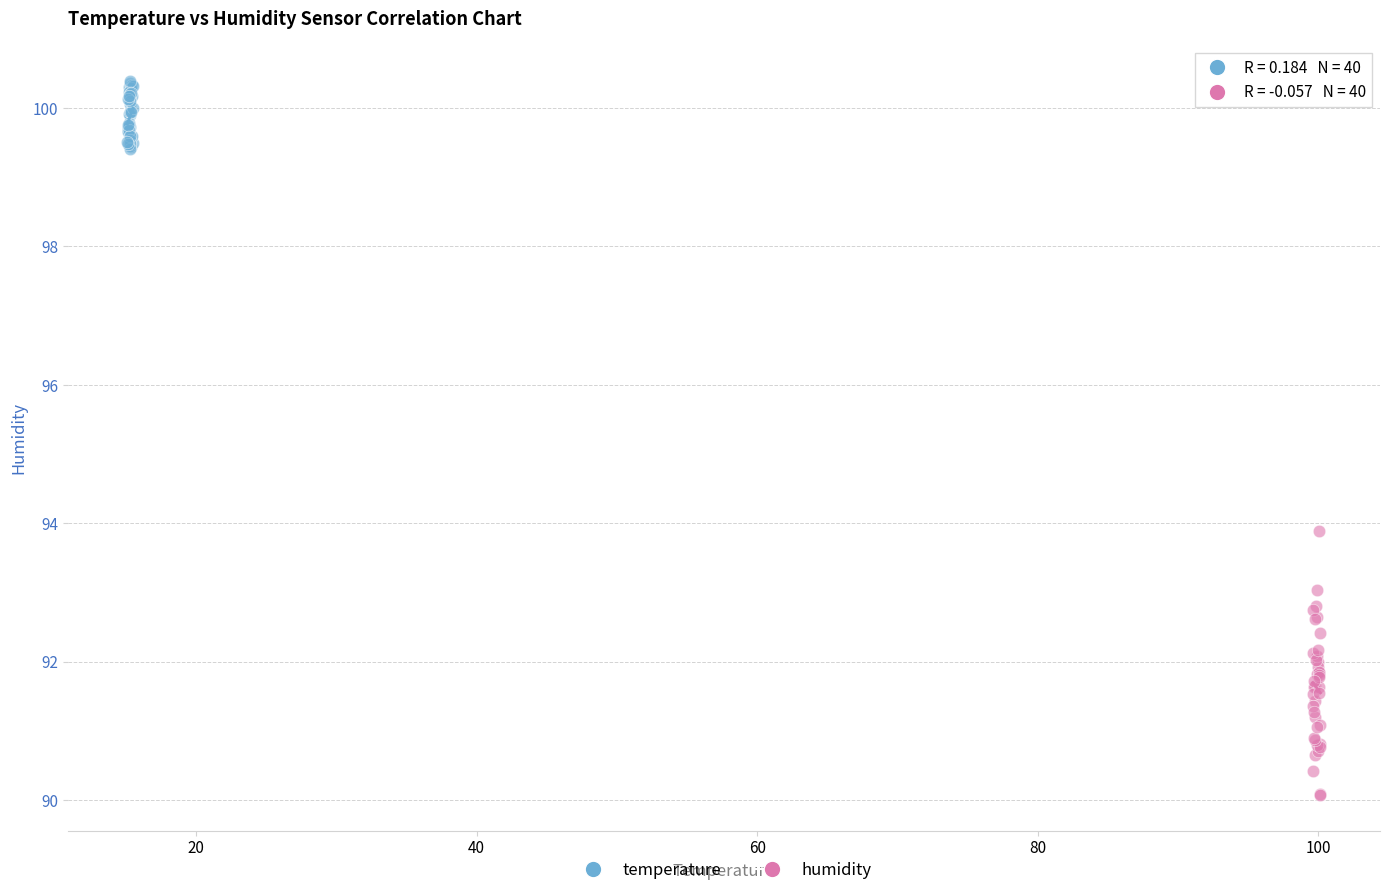

Which series reaches the maximum Y coordinate?

temperature